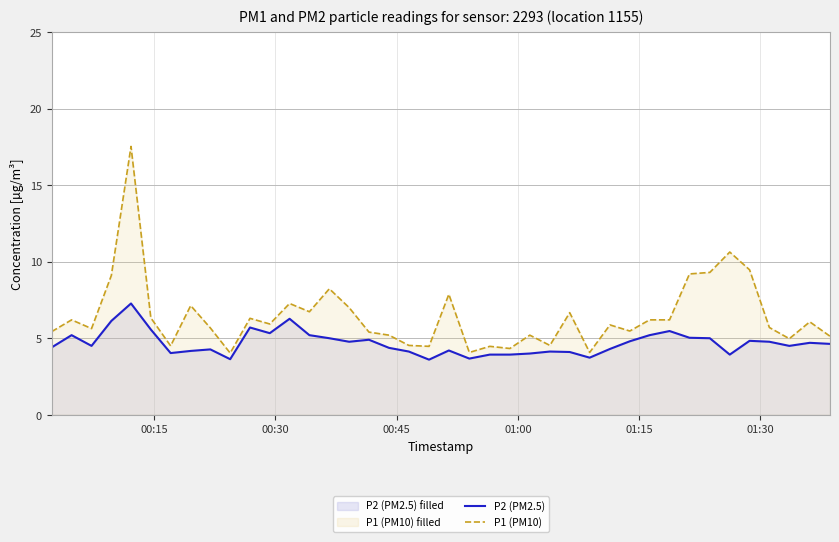

Reading left to right, transcribe all the data shown in this chart.

P2 (PM2.5): 4.4	5.2	4.5	6.1	7.3	5.6	4.0	4.2	4.3	3.6	5.7	5.3	6.3	5.2	5.0	4.8	4.9	4.4	4.1	3.6	4.2	3.7	3.9	3.9	4.0	4.1	4.1	3.7	4.3	4.8	5.2	5.5	5.0	5.0	3.9	4.8	4.8	4.5	4.7	4.6
P1 (PM10): 5.4	6.2	5.6	9.1	17.5	6.3	4.5	7.1	5.7	4.0	6.3	5.9	7.3	6.7	8.2	7.0	5.4	5.2	4.5	4.5	7.9	4.1	4.5	4.3	5.2	4.5	6.7	4.1	5.9	5.5	6.2	6.2	9.2	9.3	10.6	9.5	5.7	5.0	6.1	5.1